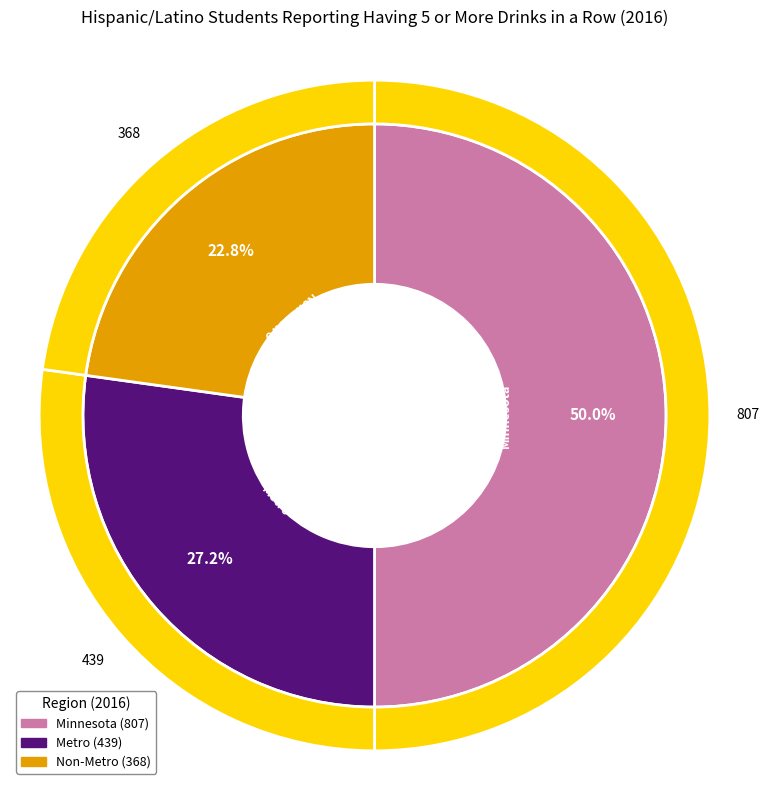

How many segments does this pie chart have?

3